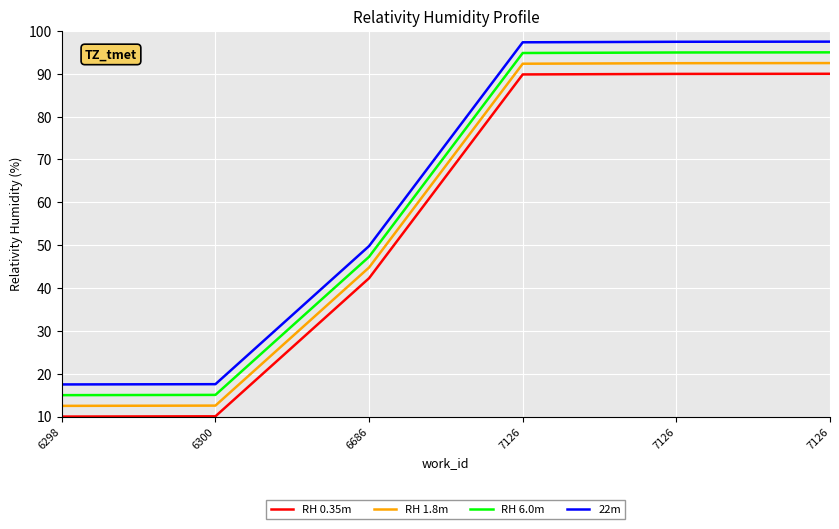

Rank the series by their maximum value, from lowest to highest.

RH 0.35m, RH 1.8m, RH 6.0m, 22m